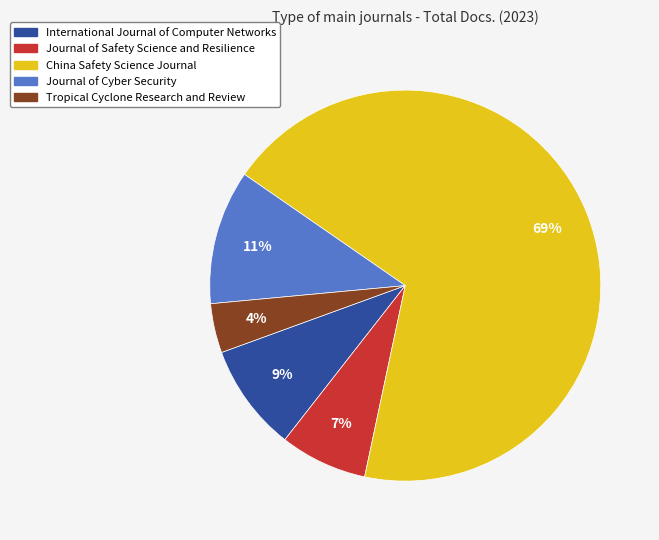

To the nearest percent, what is the combined percentage of Journal of Cyber Security and International Journal of Computer Networks?

20%